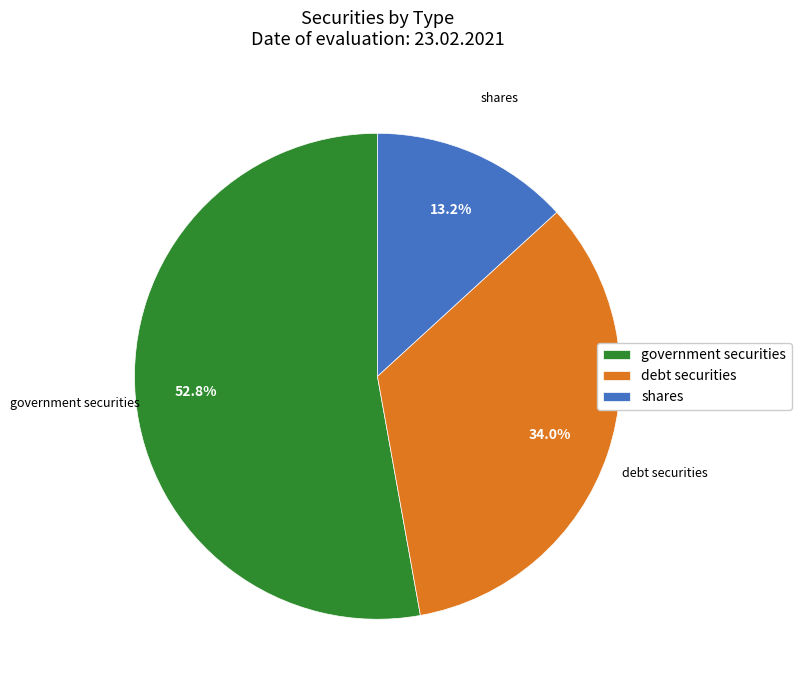

How much of the chart is everything except debt securities?

66.0%